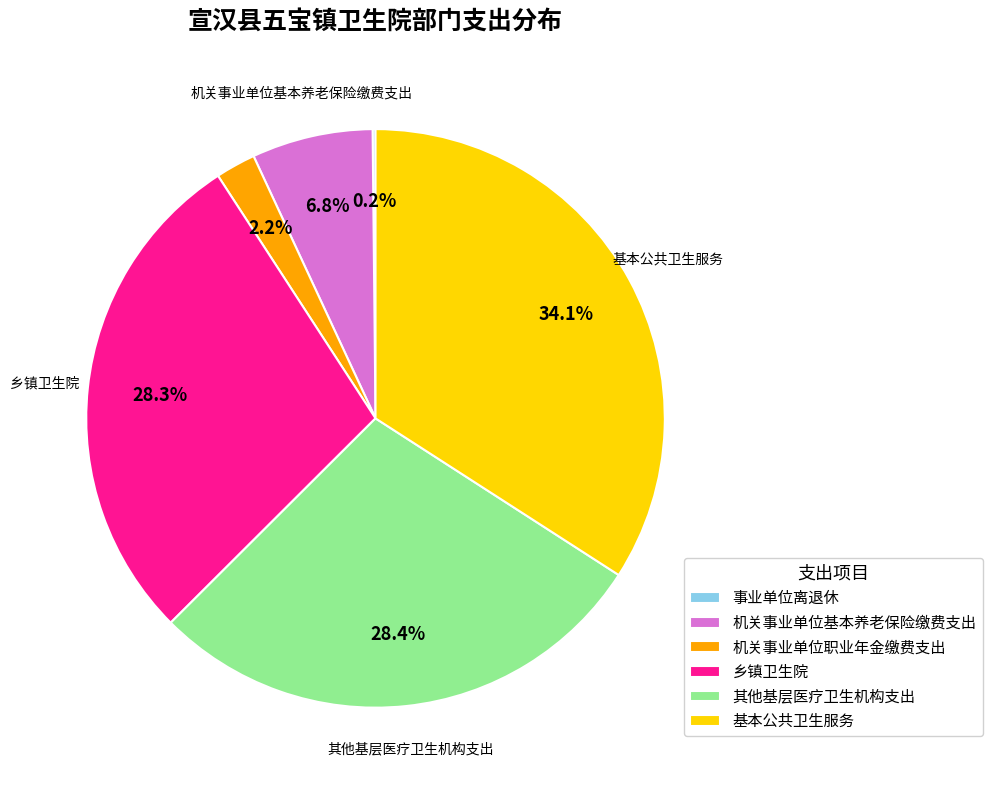

The 其他基层医疗卫生机构支出 slice represents 28% of the pie. True or false?

True